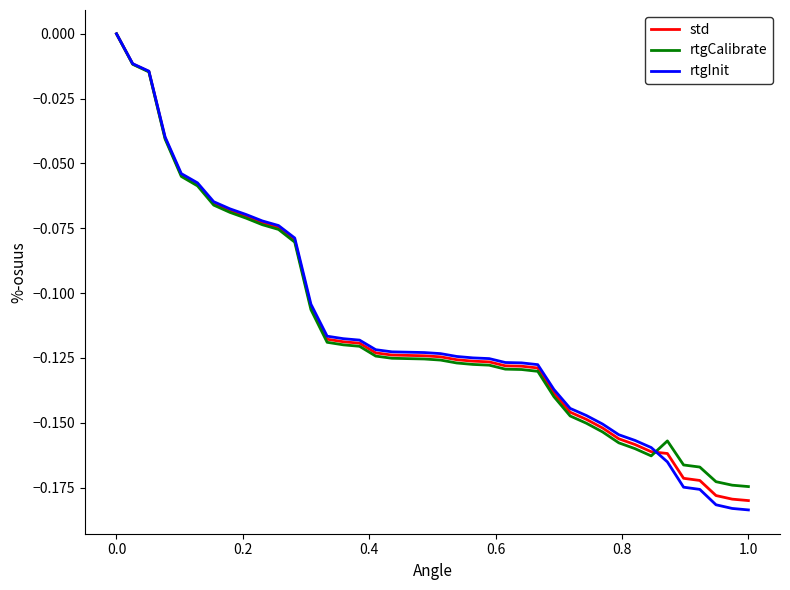

Which series has the widest spread of values?

rtgInit